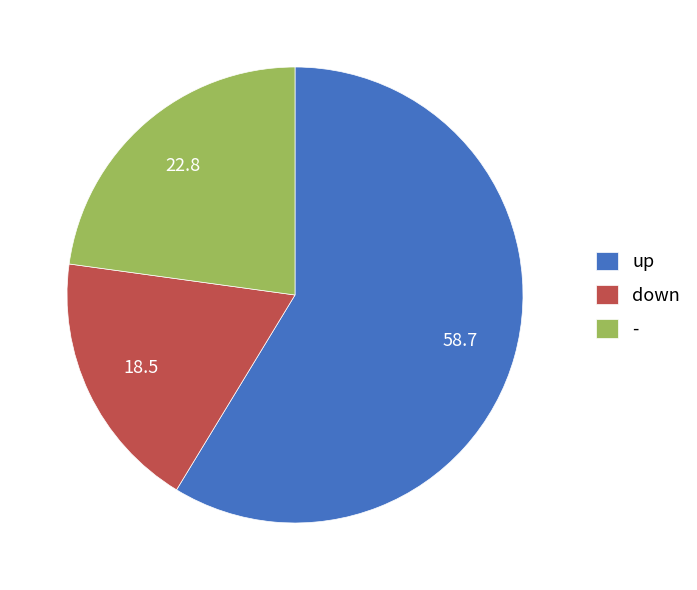

Which slice is the smallest?

down